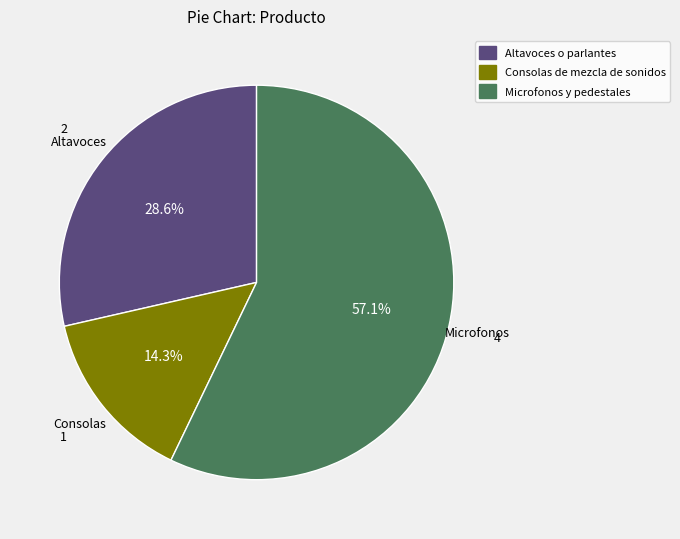

True or false: Altavoces o parlantes accounts for 29% of the total.

True